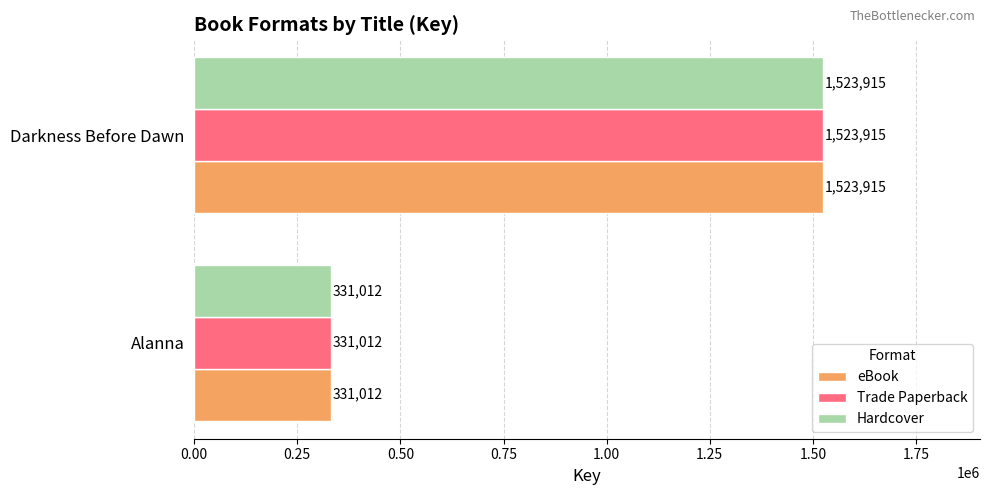

What is the difference between the maximum and minimum values in the eBook series?

1192903